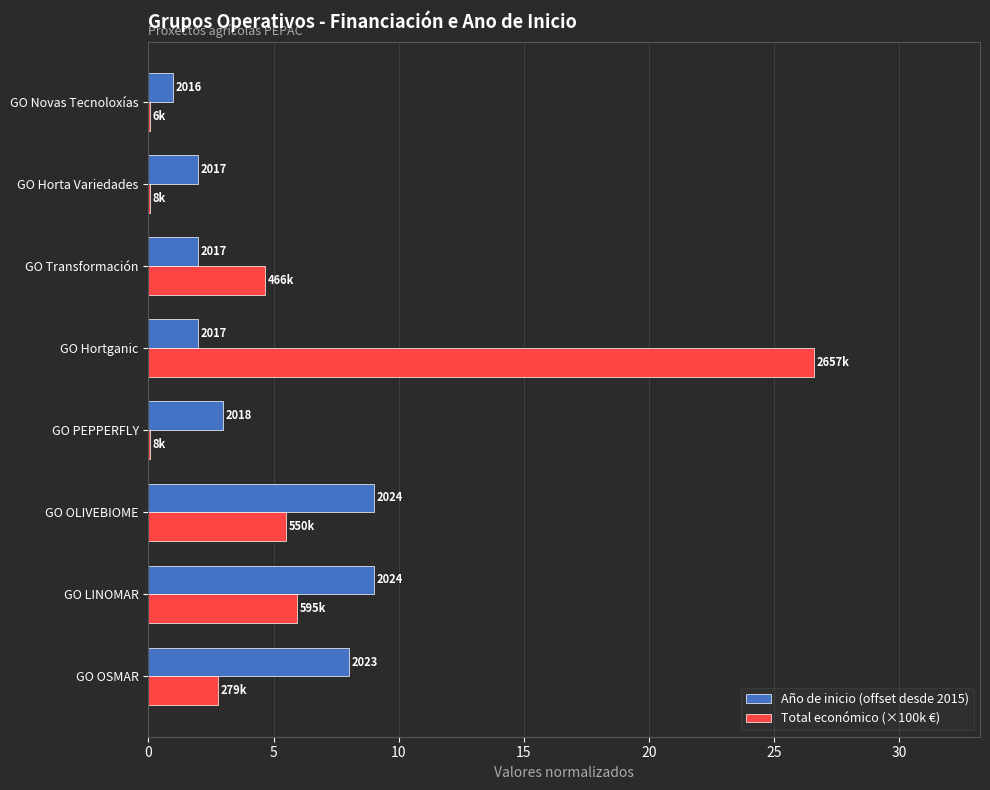

What are all the series names shown in the legend?

Año de inicio (offset desde 2015), Total económico (×100k €)